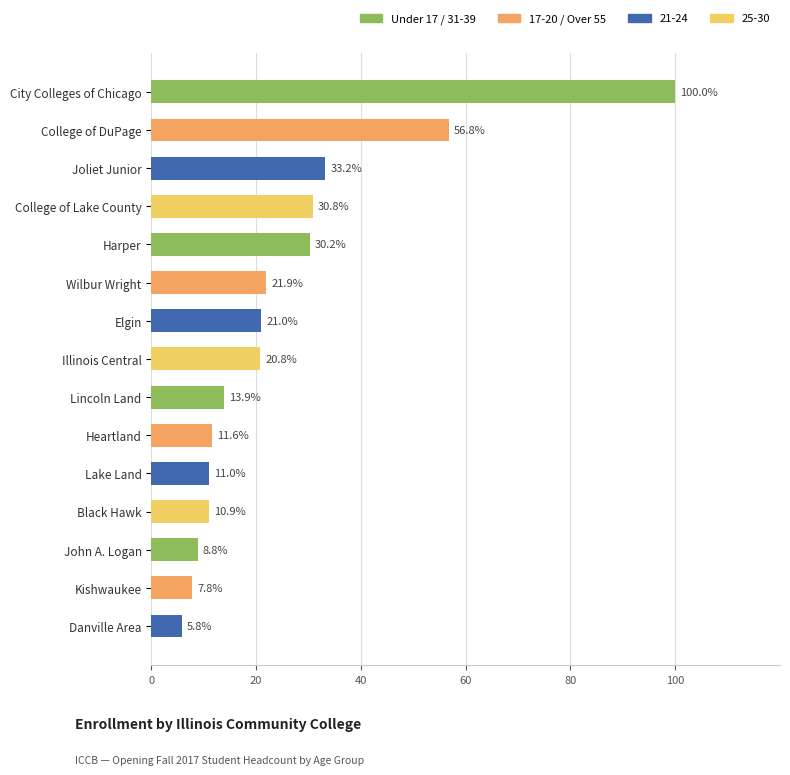

What is the difference between the maximum and minimum values?

94.2